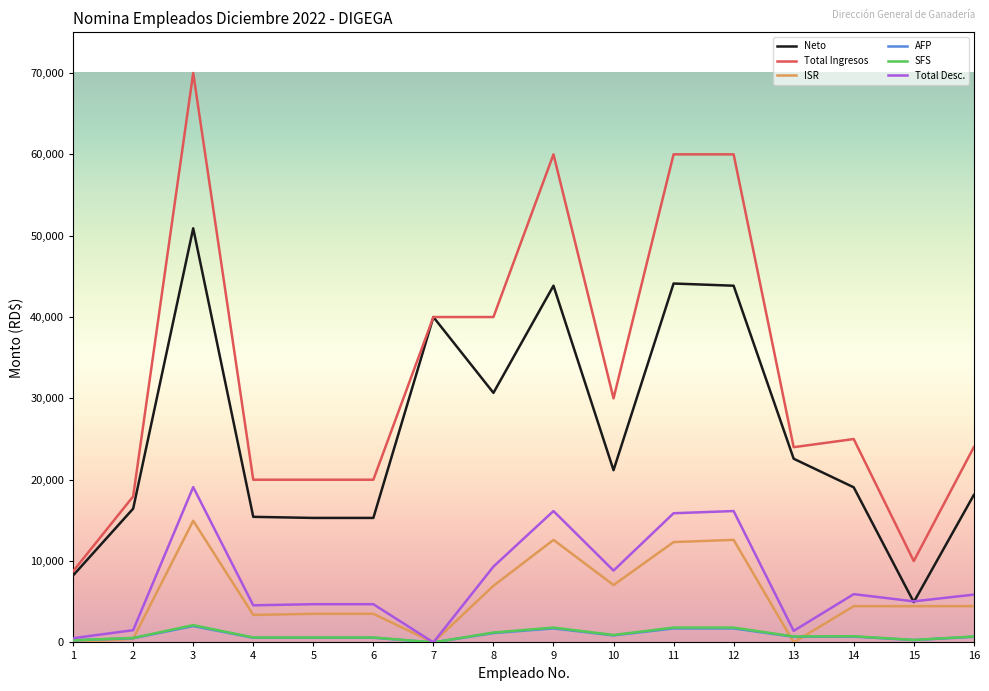

What are all the series names shown in the legend?

Neto, Total Ingresos, ISR, AFP, SFS, Total Desc.